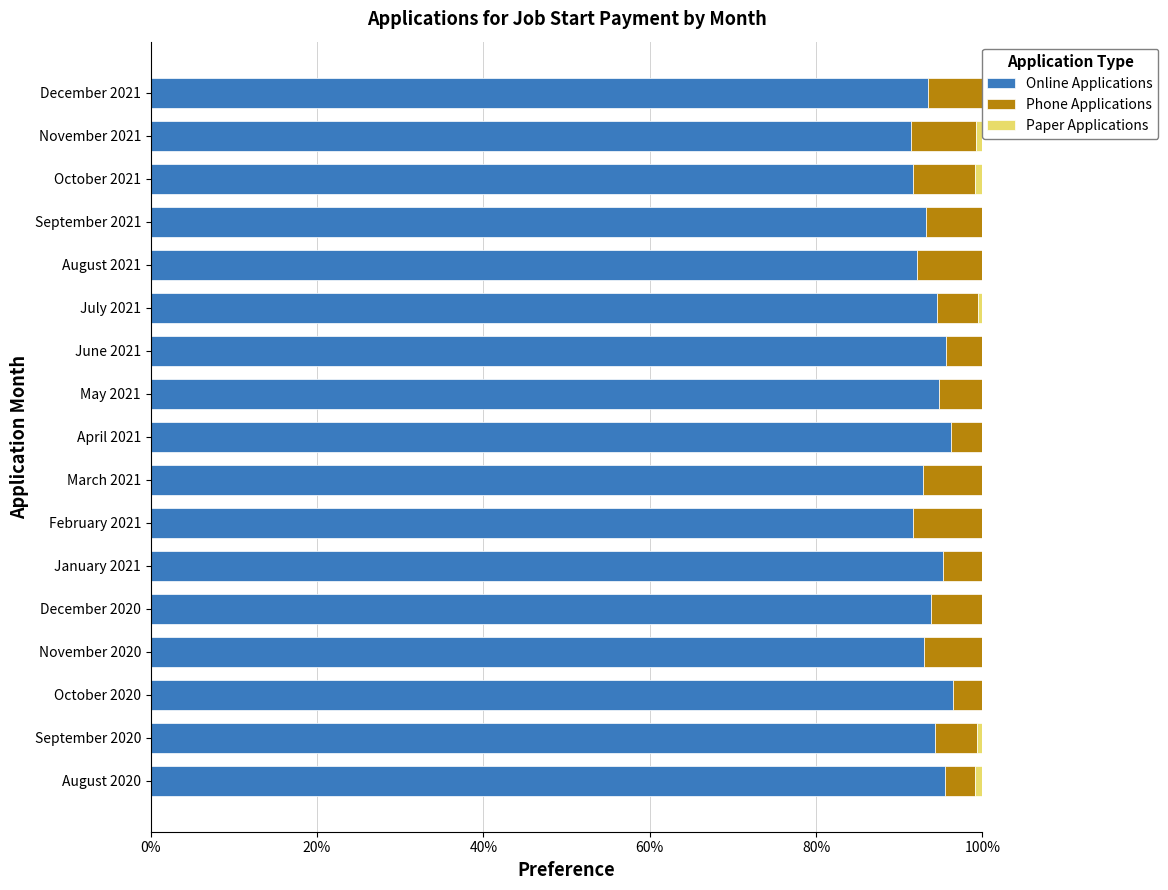

What is the average value of the Phone Applications series?

0.1